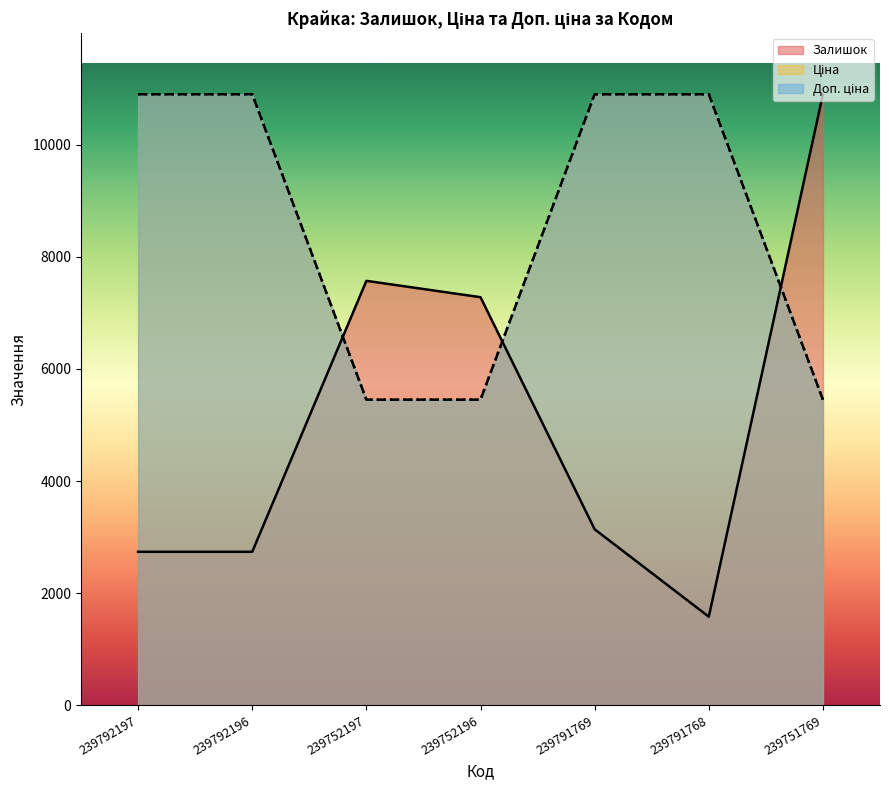

The value of Залишок at 239792197 is 4762.1. True or false?

False